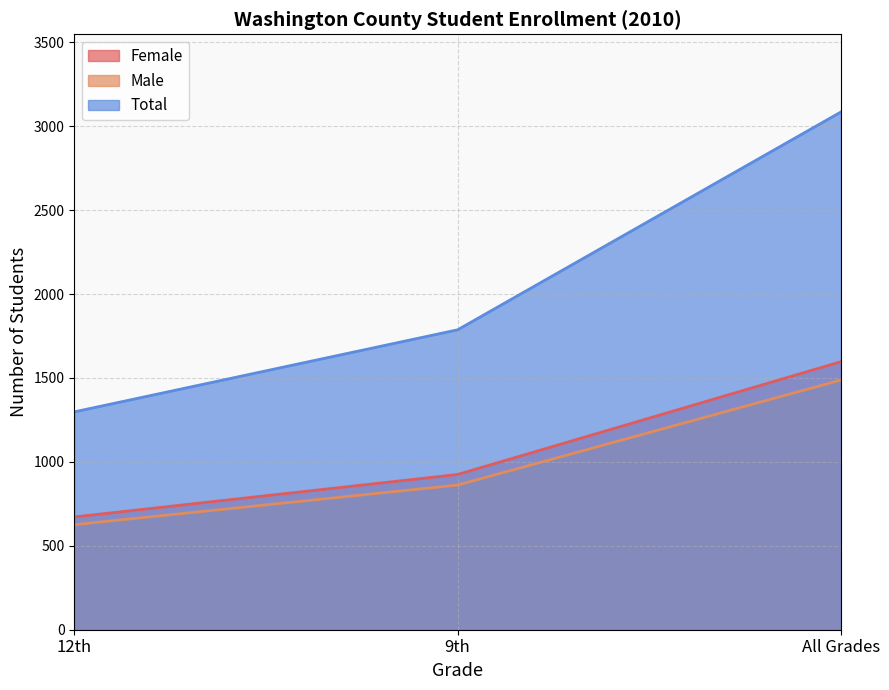

Reading right to left, what are all the values shown in this chart?

Female: 1597	925	672
Male: 1488	862	626
Total: 3085	1787	1298